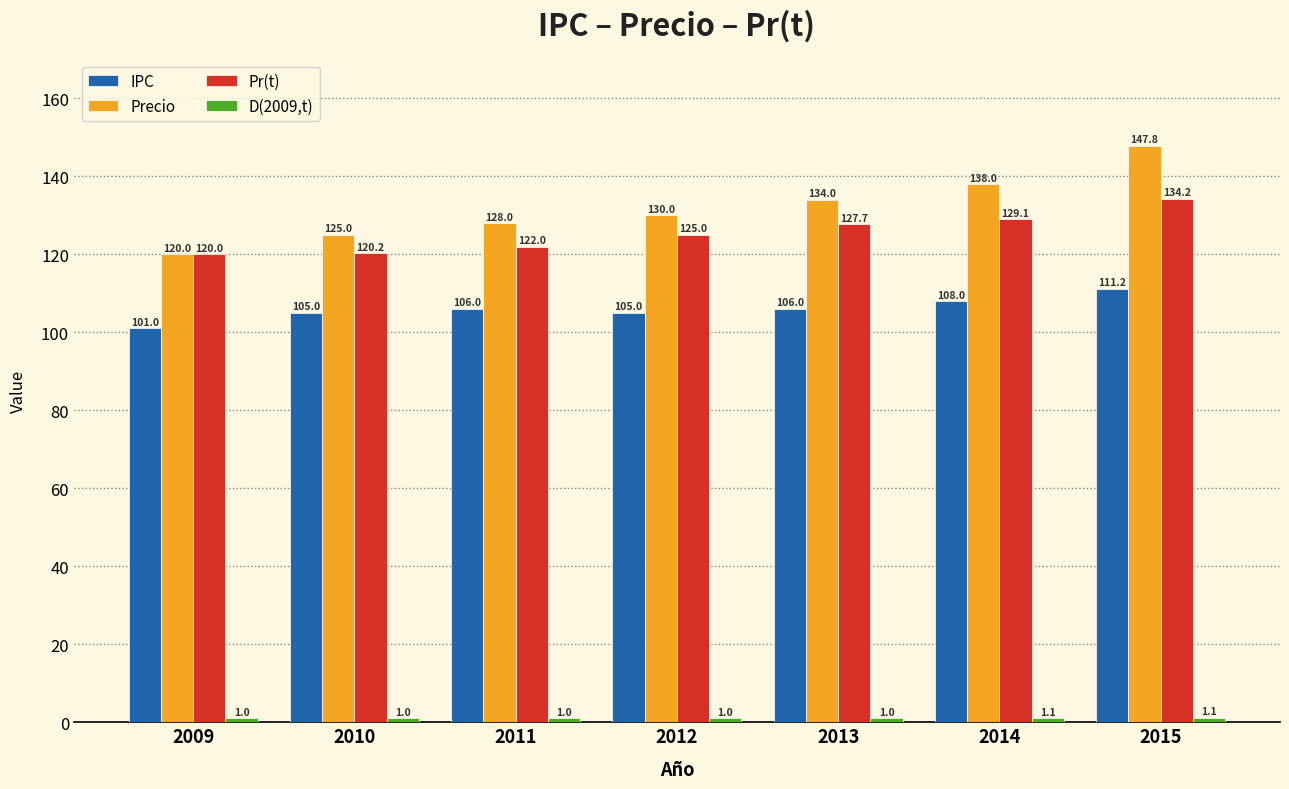

What is the average value of the IPC series?

106.0